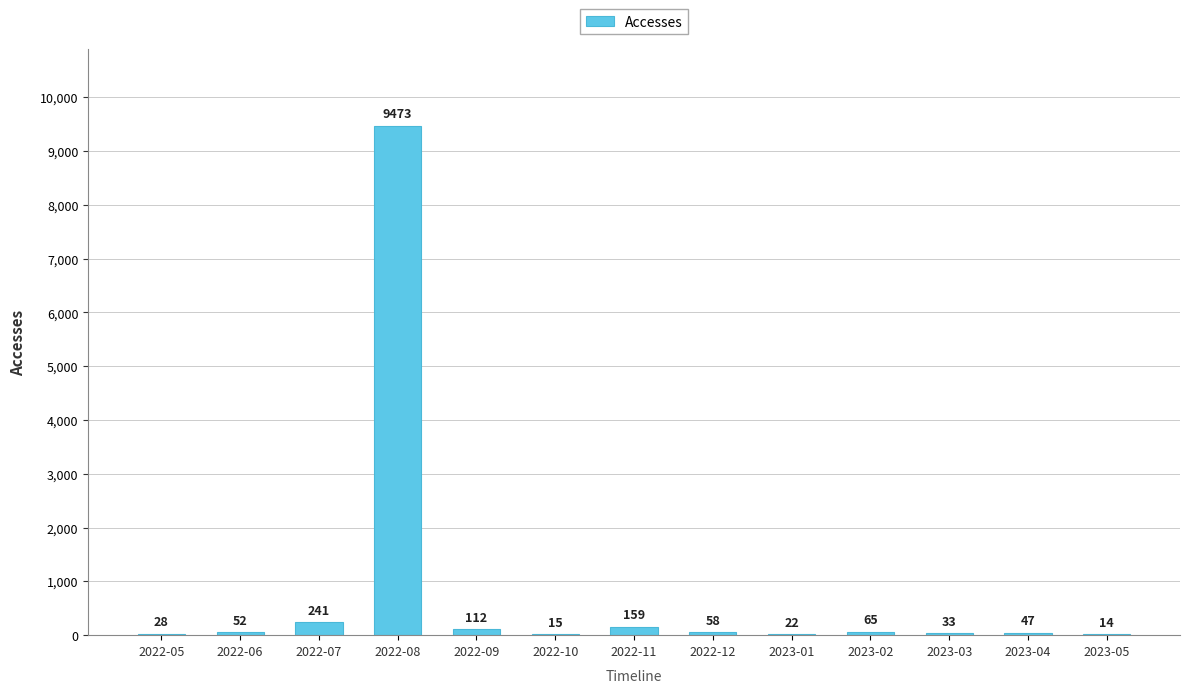

At which label is the value closest to 4743?

2022-07